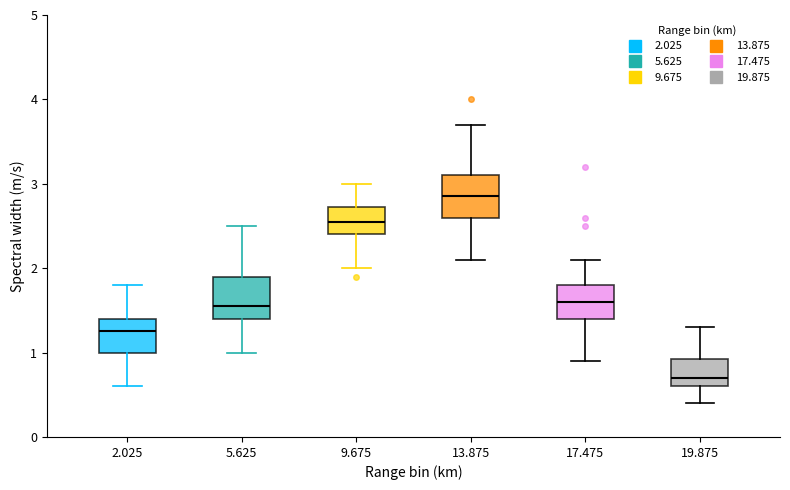

Which box's median line is the highest?

13.875